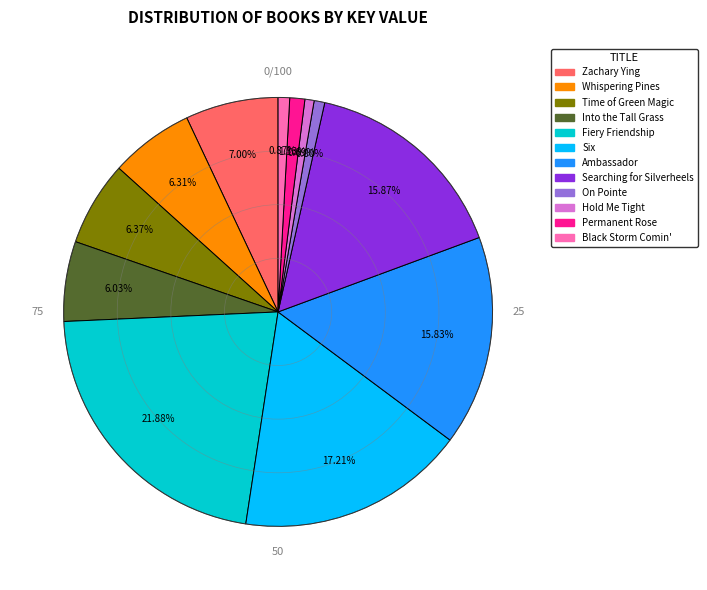

Count the number of slices in the pie.

12